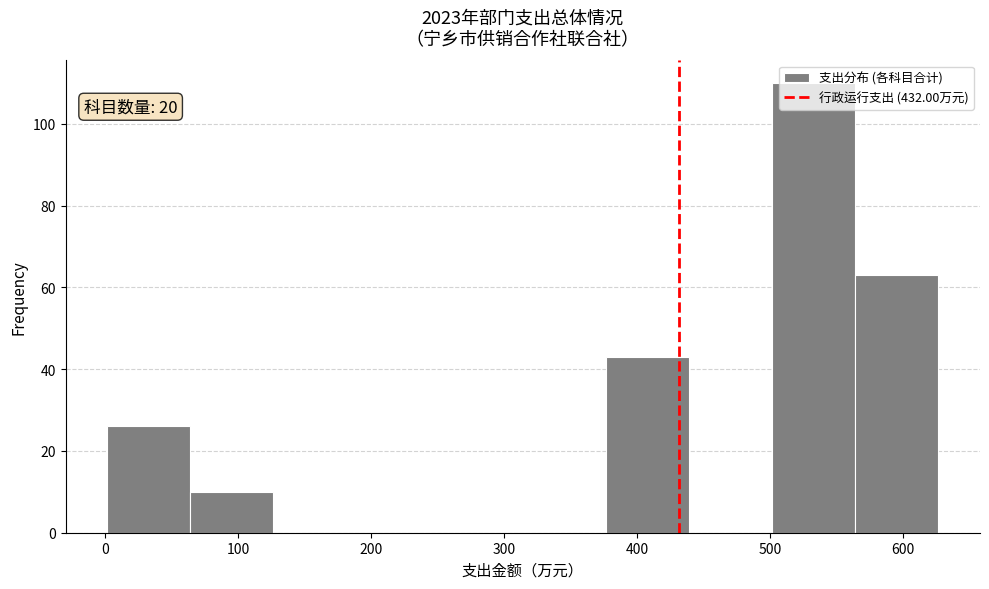

Over which range of the x-axis is the bar tallest?

500 to 560